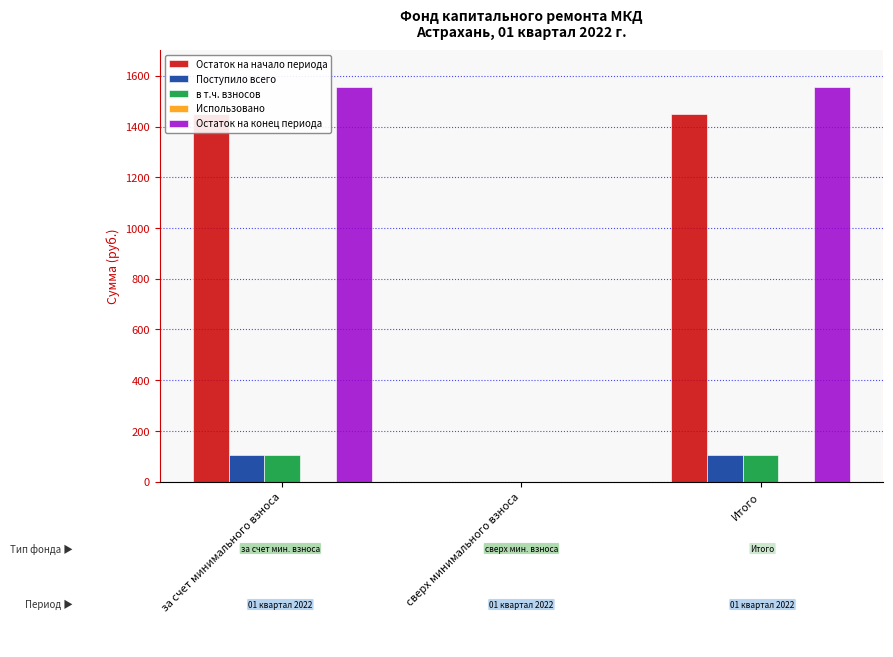

Between сверх минимального взноса and Итого, which series saw the biggest shift?

Остаток на конец периода